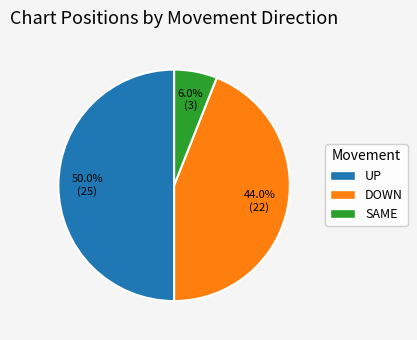

Which category has the biggest portion of the pie?

UP